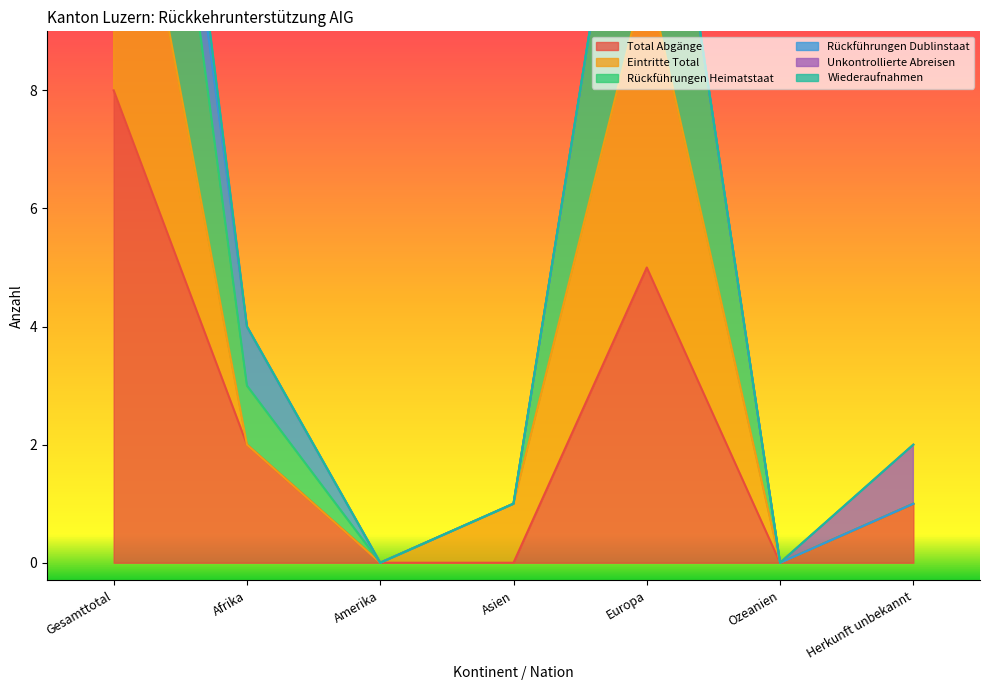

True or false: Total Abgänge has a value of 0 at Ozeanien.

True